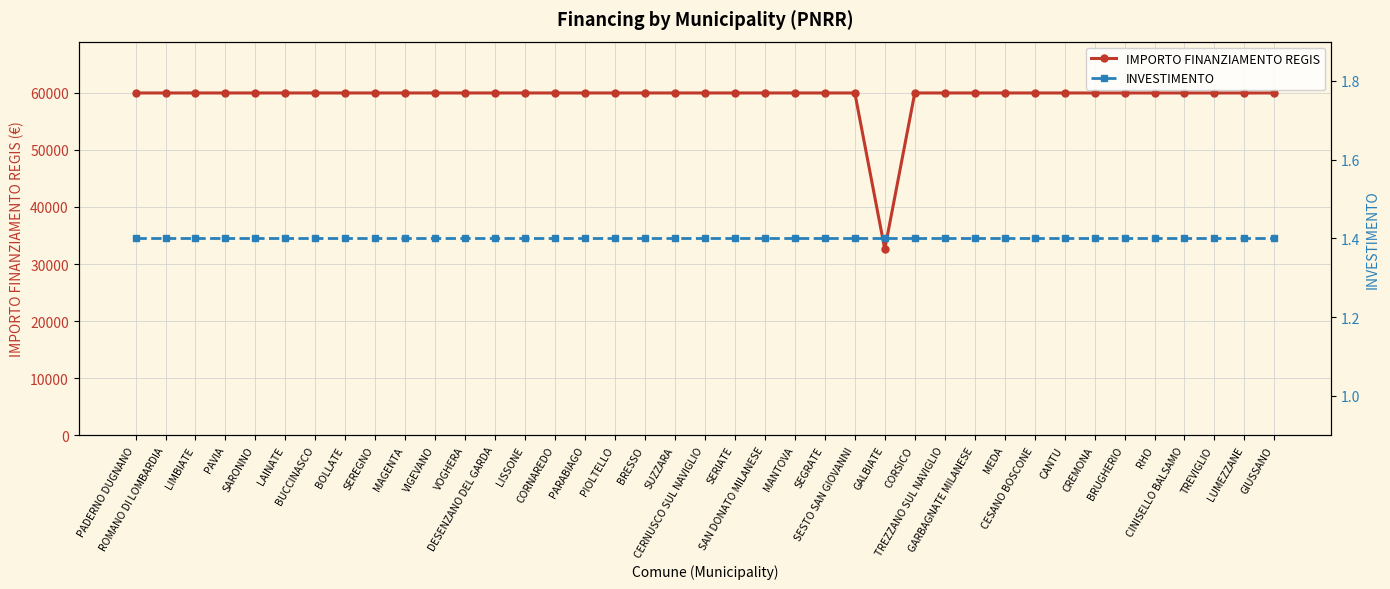

What is the difference between the highest and lowest values at GARBAGNATE MILANESE?

59964.6